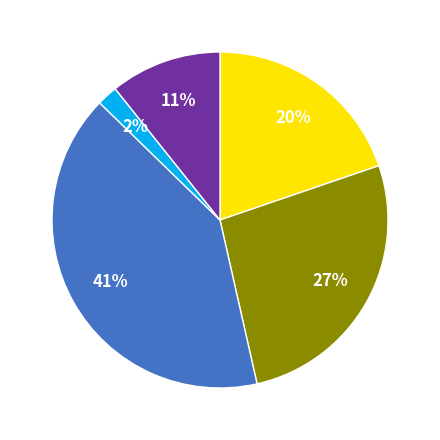

To the nearest percent, what is the average slice percentage?

20%